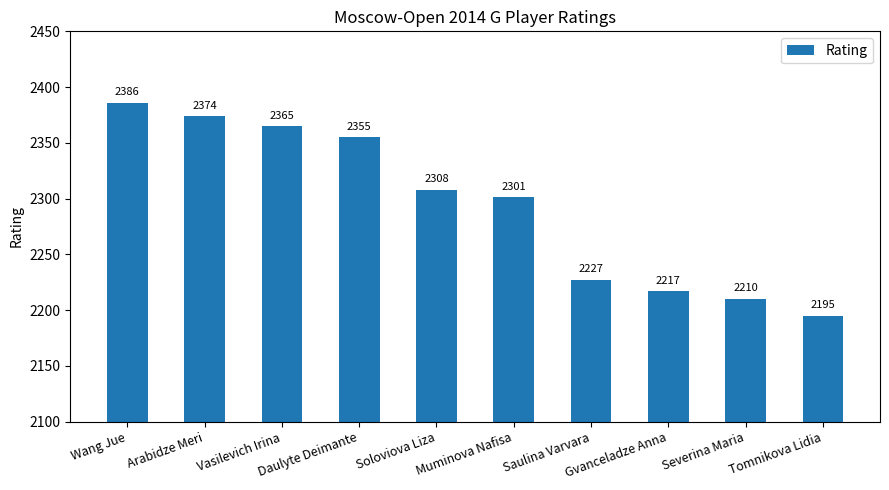

Which label corresponds to the largest value in the chart?

Wang Jue